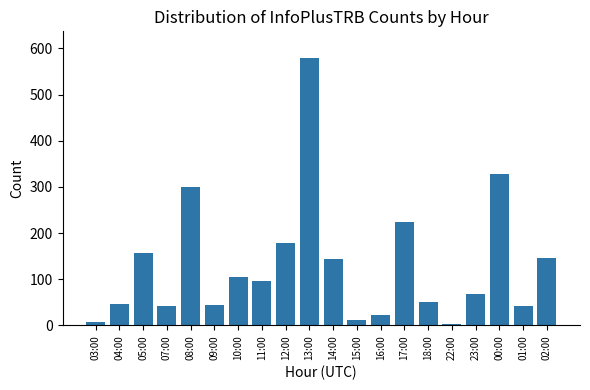

What is the sum of all values?

2596